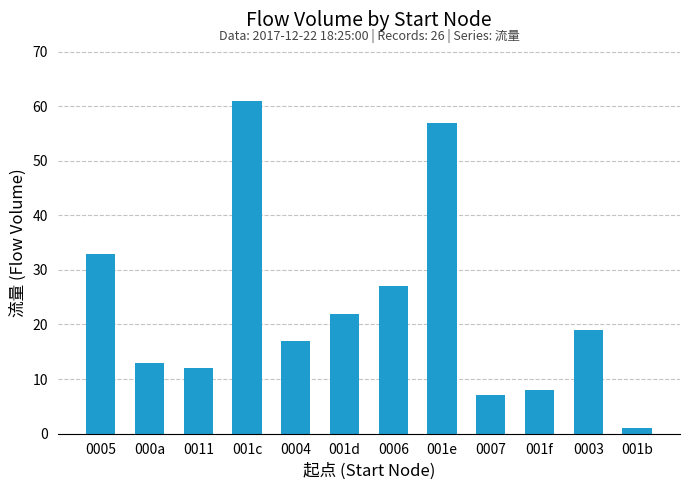

Reading right to left, transcribe all the data shown in this chart.

001b=1	0003=19	001f=8	0007=7	001e=57	0006=27	001d=22	0004=17	001c=61	0011=12	000a=13	0005=33